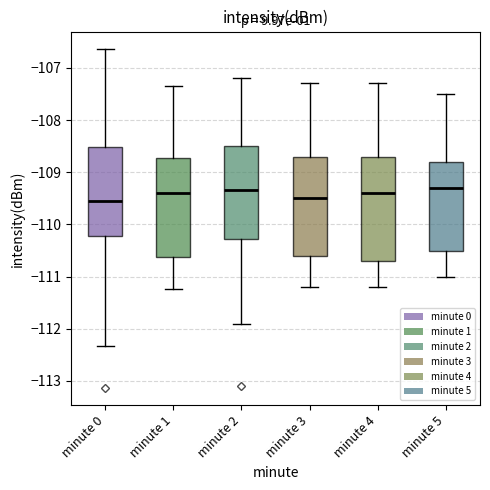

Reading left to right, transcribe this box plot: for each box, give where its median line is, the range the box spans, and where its two whiskers end, as read against the y-axis. The values are not printed on the chart, so give them approximately, as read against the axis.

minute 0: median -109.6, box -110.2 to -108.5, whiskers -112.3 to -106.6
minute 1: median -109.4, box -110.6 to -108.7, whiskers -111.2 to -107.3
minute 2: median -109.3, box -110.3 to -108.5, whiskers -111.9 to -107.2
minute 3: median -109.5, box -110.6 to -108.7, whiskers -111.2 to -107.3
minute 4: median -109.4, box -110.7 to -108.7, whiskers -111.2 to -107.3
minute 5: median -109.3, box -110.5 to -108.8, whiskers -111.0 to -107.5